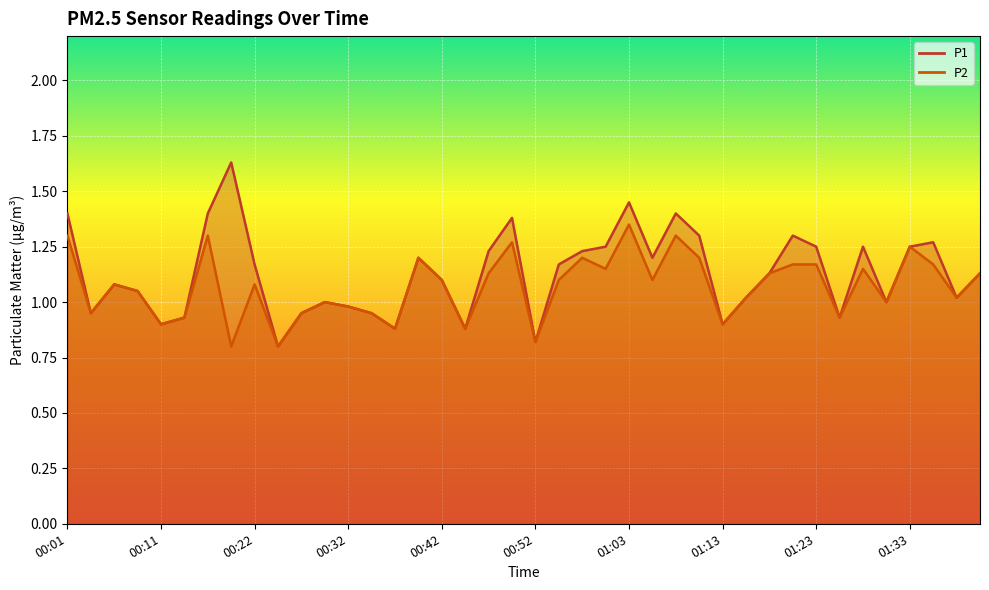

Reading left to right, extract all data points from this chart.

P1: 00:01=1.4	00:03=0.9	00:06=1.1	00:08=1.1	00:11=0.9	00:14=0.9	00:16=1.4	00:19=1.6	00:22=1.2	00:24=0.8	00:27=0.9	00:29=1.0	00:32=1.0	00:34=0.9	00:37=0.9	00:39=1.2	00:42=1.1	00:44=0.9	00:47=1.2	00:50=1.4	00:52=0.8	00:55=1.2	00:57=1.2	01:00=1.2	01:03=1.4	01:05=1.2	01:08=1.4	01:10=1.3	01:13=0.9	01:16=1.0	01:18=1.1	01:21=1.3	01:23=1.2	01:26=0.9	01:28=1.2	01:31=1.0	01:33=1.2	01:36=1.3	01:39=1.0	01:44=1.1
P2: 00:01=1.3	00:03=0.9	00:06=1.1	00:08=1.1	00:11=0.9	00:14=0.9	00:16=1.3	00:19=0.8	00:22=1.1	00:24=0.8	00:27=0.9	00:29=1.0	00:32=1.0	00:34=0.9	00:37=0.9	00:39=1.2	00:42=1.1	00:44=0.9	00:47=1.1	00:50=1.3	00:52=0.8	00:55=1.1	00:57=1.2	01:00=1.1	01:03=1.4	01:05=1.1	01:08=1.3	01:10=1.2	01:13=0.9	01:16=1.0	01:18=1.1	01:21=1.2	01:23=1.2	01:26=0.9	01:28=1.1	01:31=1.0	01:33=1.2	01:36=1.2	01:39=1.0	01:44=1.1